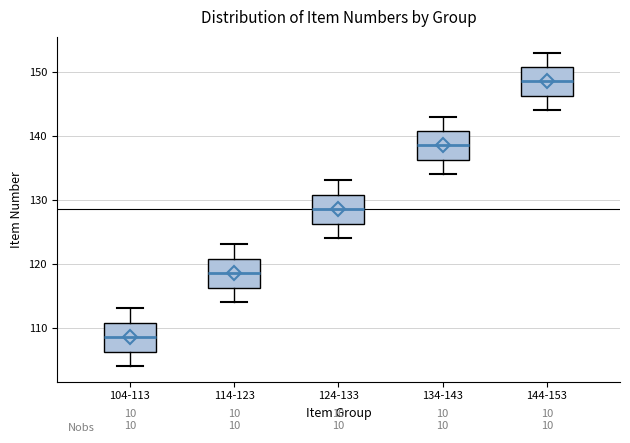

Which box's median line is the highest?

144-153